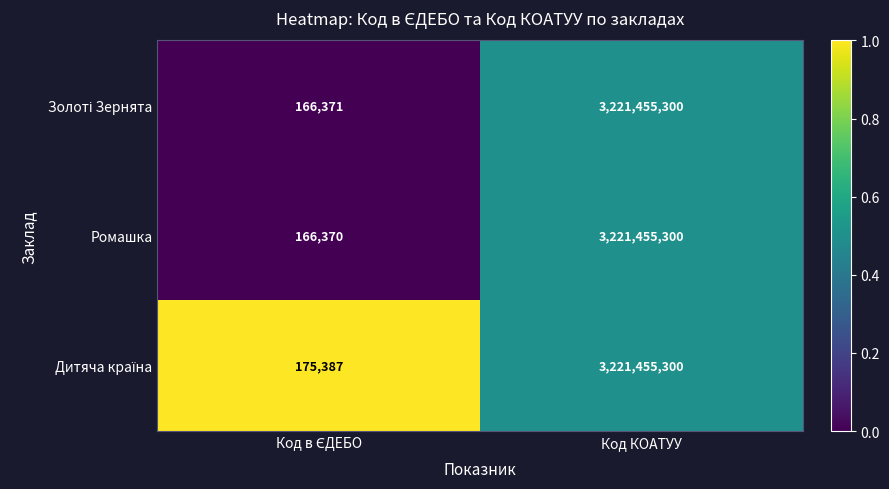

Which series has the widest spread of values?

Ромашка